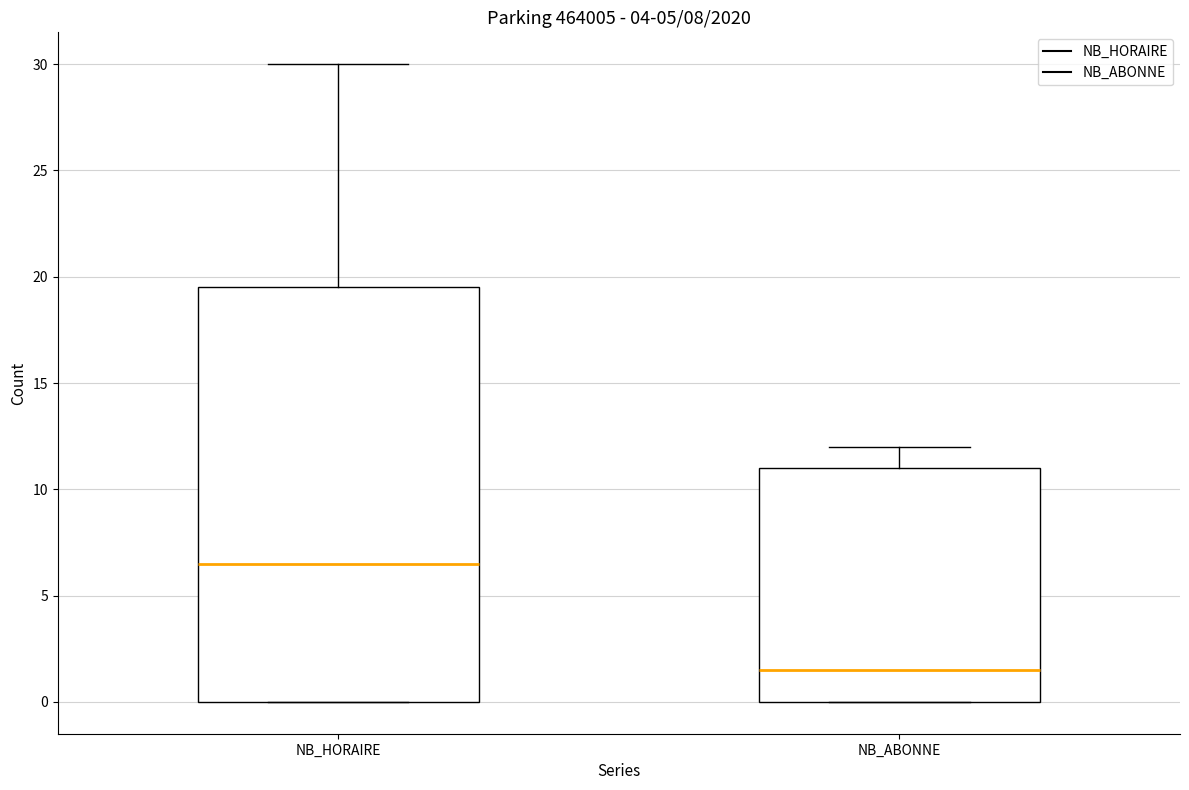

Where does the upper whisker of the box for NB_ABONNE end on the y-axis? The values are not printed on the chart, so give them approximately, as read against the axis.

12.0